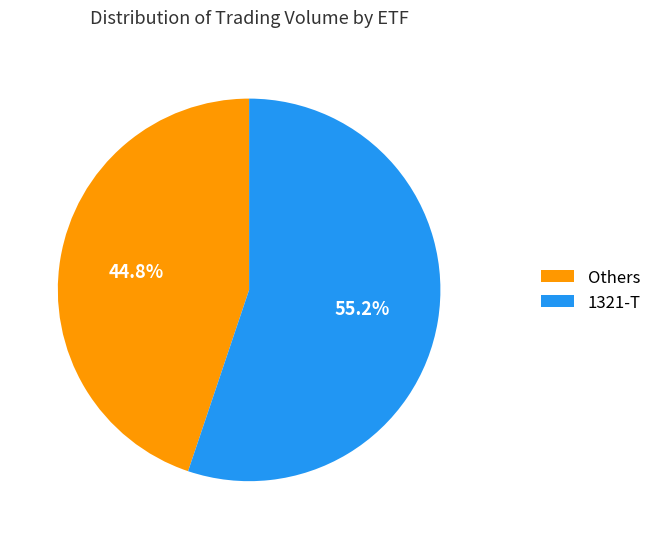

What is the majority slice?

1321-T